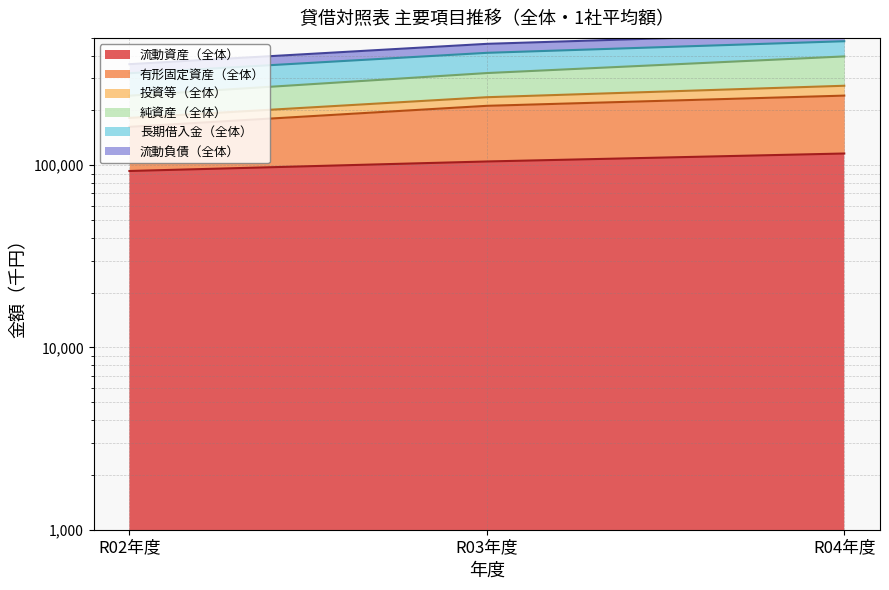

What is the sum of the 流動負債（全体） values at R03年度 and R04年度?

509361